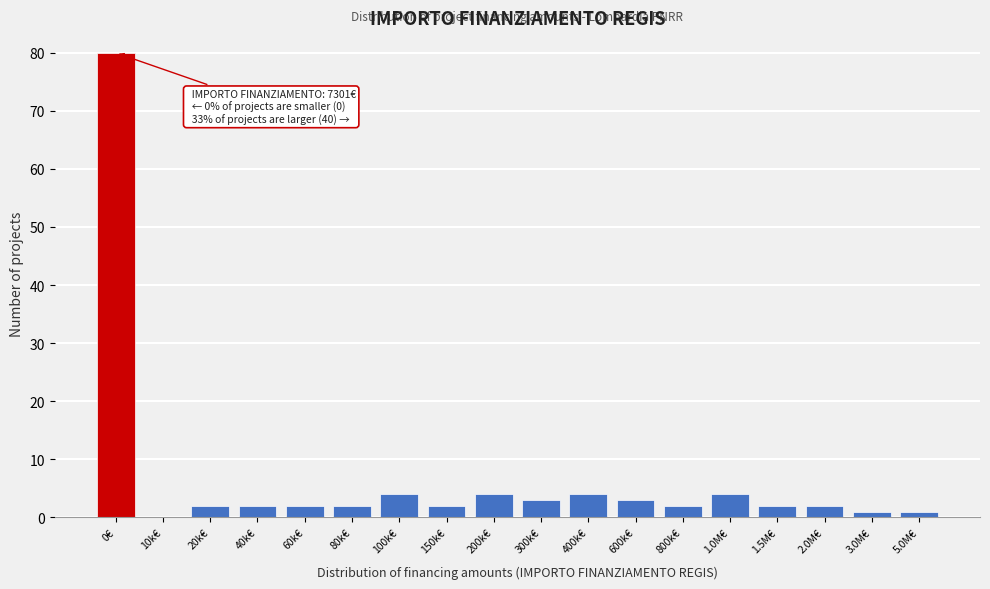

Reading left to right, transcribe all the data shown in this chart.

0€=80	10k€=0	20k€=2	40k€=2	60k€=2	80k€=2	100k€=4	150k€=2	200k€=4	300k€=3	400k€=4	600k€=3	800k€=2	1.0M€=4	1.5M€=2	2.0M€=2	3.0M€=1	5.0M€=1